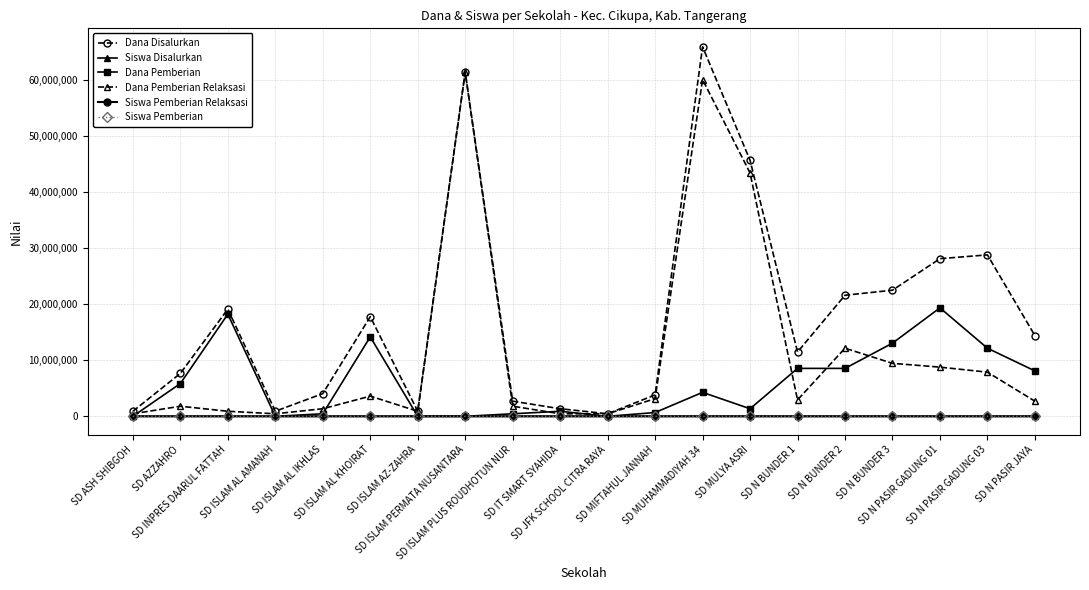

True or false: Siswa Disalurkan has more than 1 interior local peaks.

True